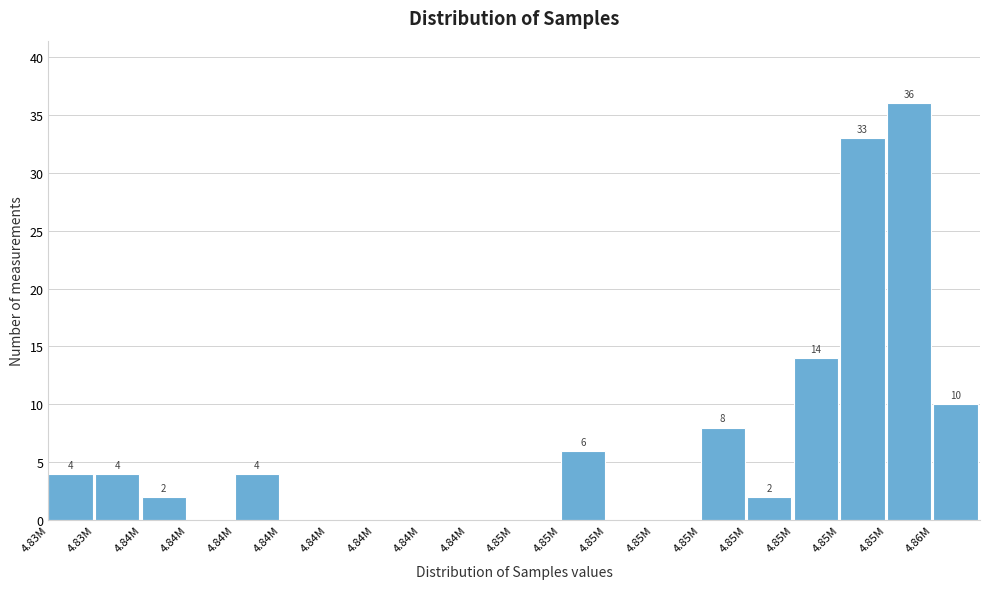

How many data points does each series have?

20